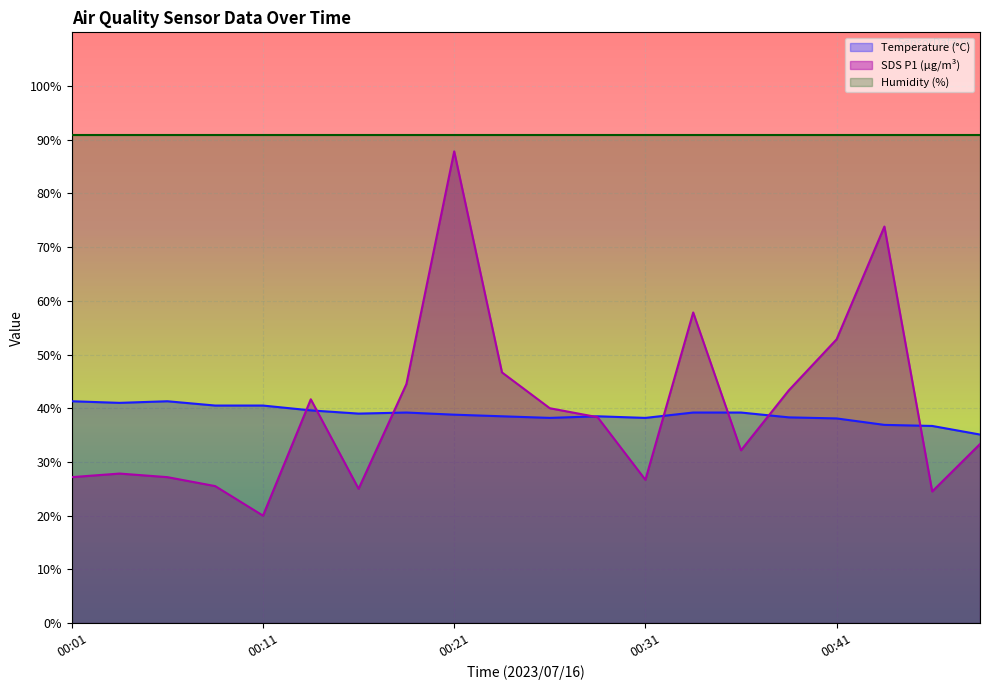

What is the spread (max minus min) of values at 00:01?

63.7